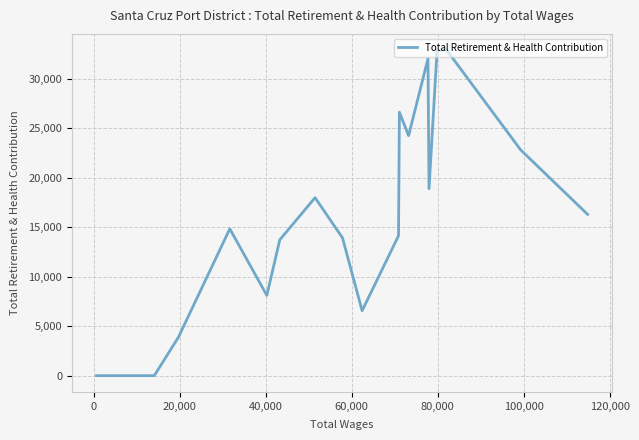

How many interior local peaks (higher than both neighbors) does the data have?

4